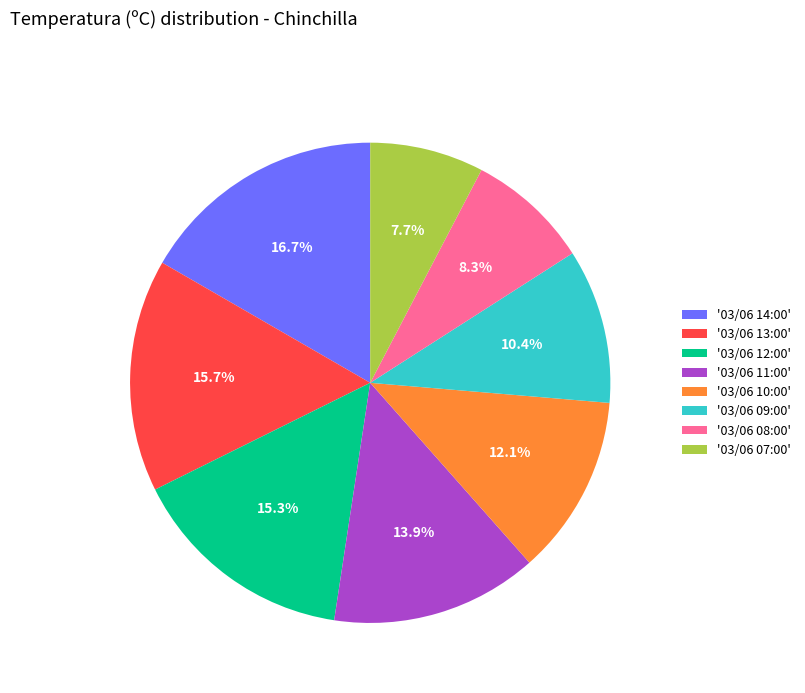

To the nearest percent, what is the difference between the largest and smallest slice percentages?

9%